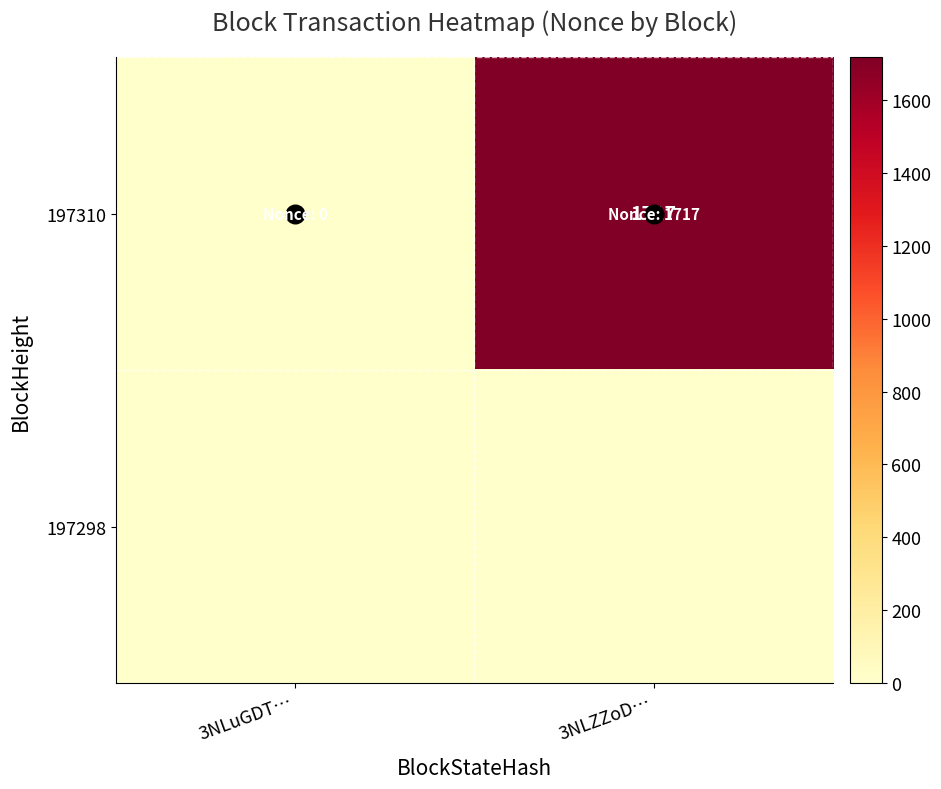

Rank the categories by 197310 value from lowest to highest.

3NLuGDT…, 3NLZZoD…